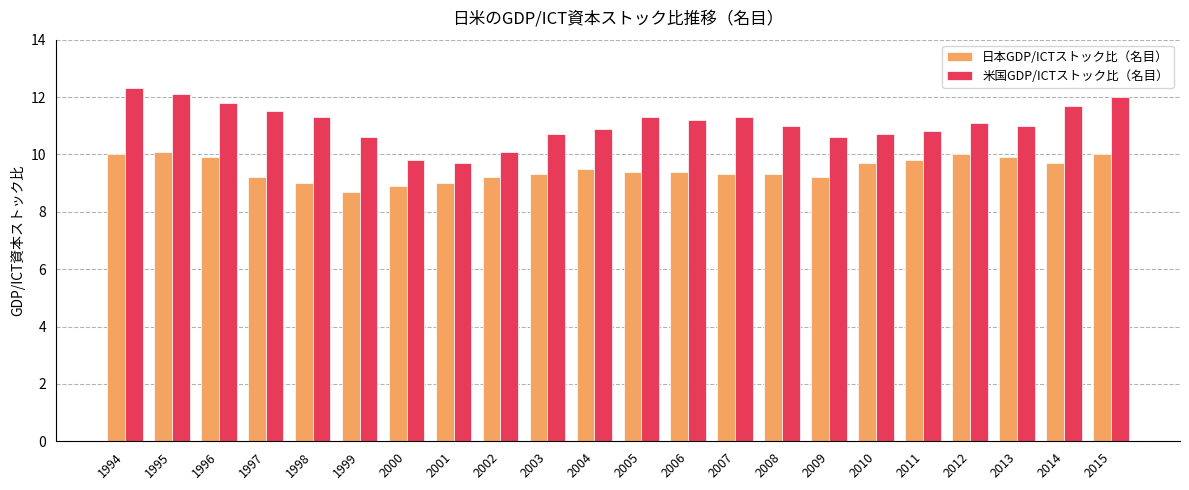

Reading left to right, extract all data points from this chart.

日本GDP/ICTストック比（名目）: 1994=10.0	1995=10.1	1996=9.9	1997=9.2	1998=9.0	1999=8.7	2000=8.9	2001=9.0	2002=9.2	2003=9.3	2004=9.5	2005=9.4	2006=9.4	2007=9.3	2008=9.3	2009=9.2	2010=9.7	2011=9.8	2012=10.0	2013=9.9	2014=9.7	2015=10.0
米国GDP/ICTストック比（名目）: 1994=12.3	1995=12.1	1996=11.8	1997=11.5	1998=11.3	1999=10.6	2000=9.8	2001=9.7	2002=10.1	2003=10.7	2004=10.9	2005=11.3	2006=11.2	2007=11.3	2008=11.0	2009=10.6	2010=10.7	2011=10.8	2012=11.1	2013=11.0	2014=11.7	2015=12.0